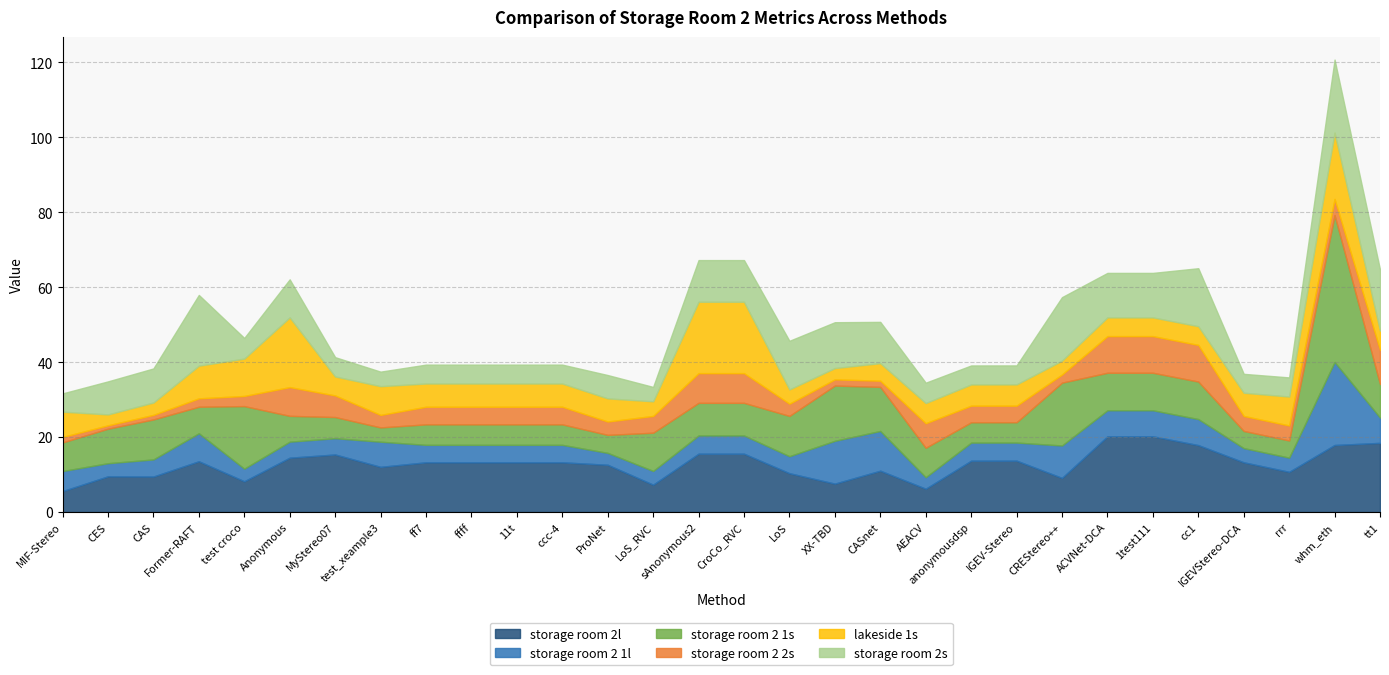

In storage room 2l, how many points are higher than both neighbors (excluding endpoints)?

5